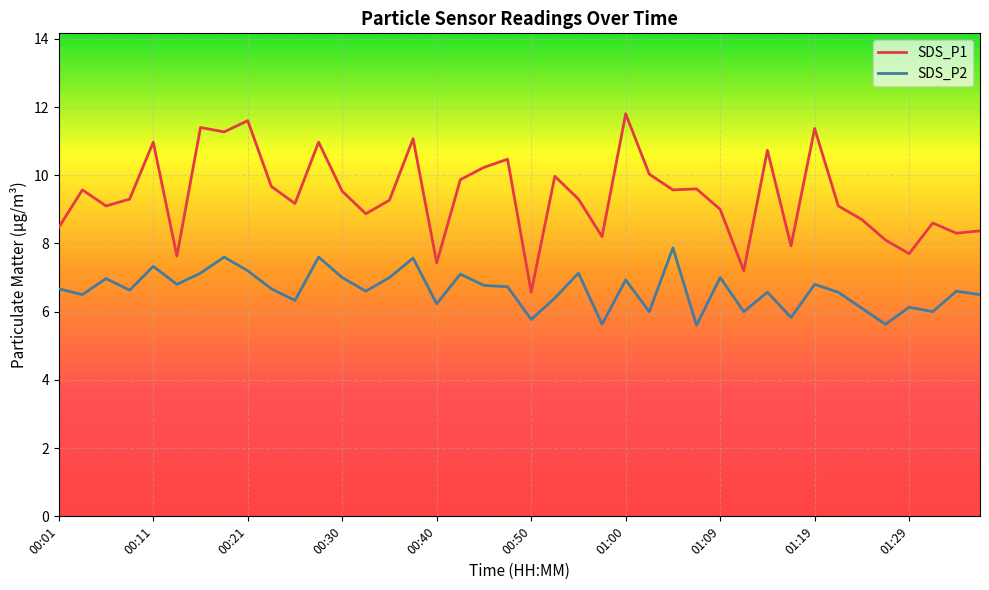

What is the minimum value shown in the chart?

5.6